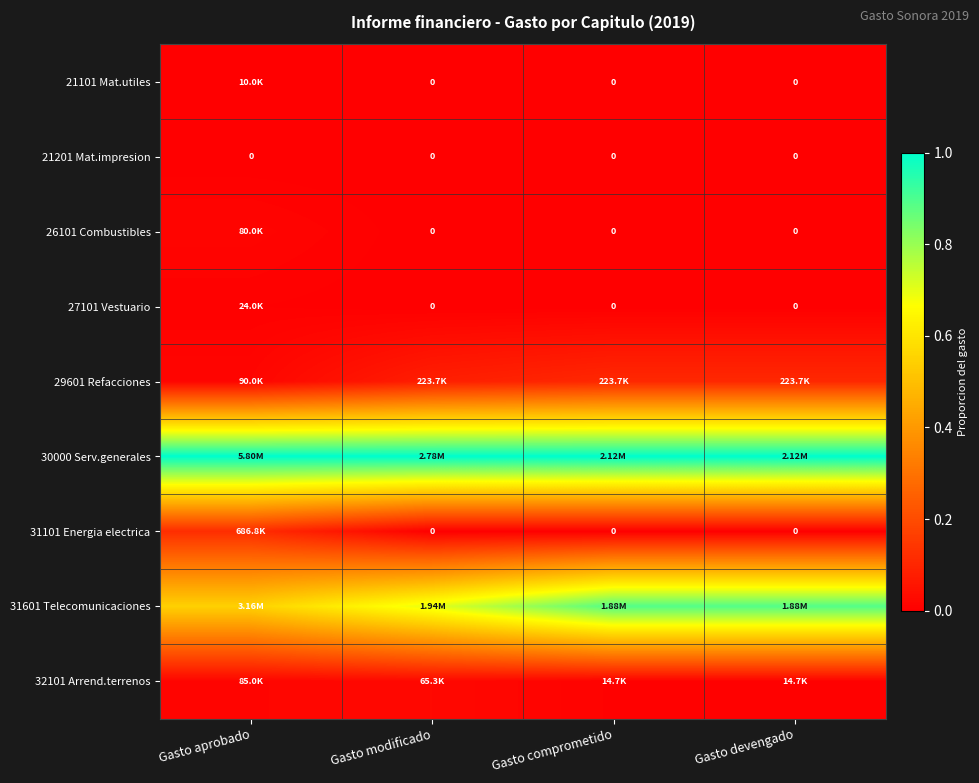

Rank the series at Gasto devengado from lowest to highest value.

21101 Mat.utiles, 21201 Mat.impresion, 26101 Combustibles, 27101 Vestuario, 31101 Energia electrica, 32101 Arrend.terrenos, 29601 Refacciones, 31601 Telecomunicaciones, 30000 Serv.generales